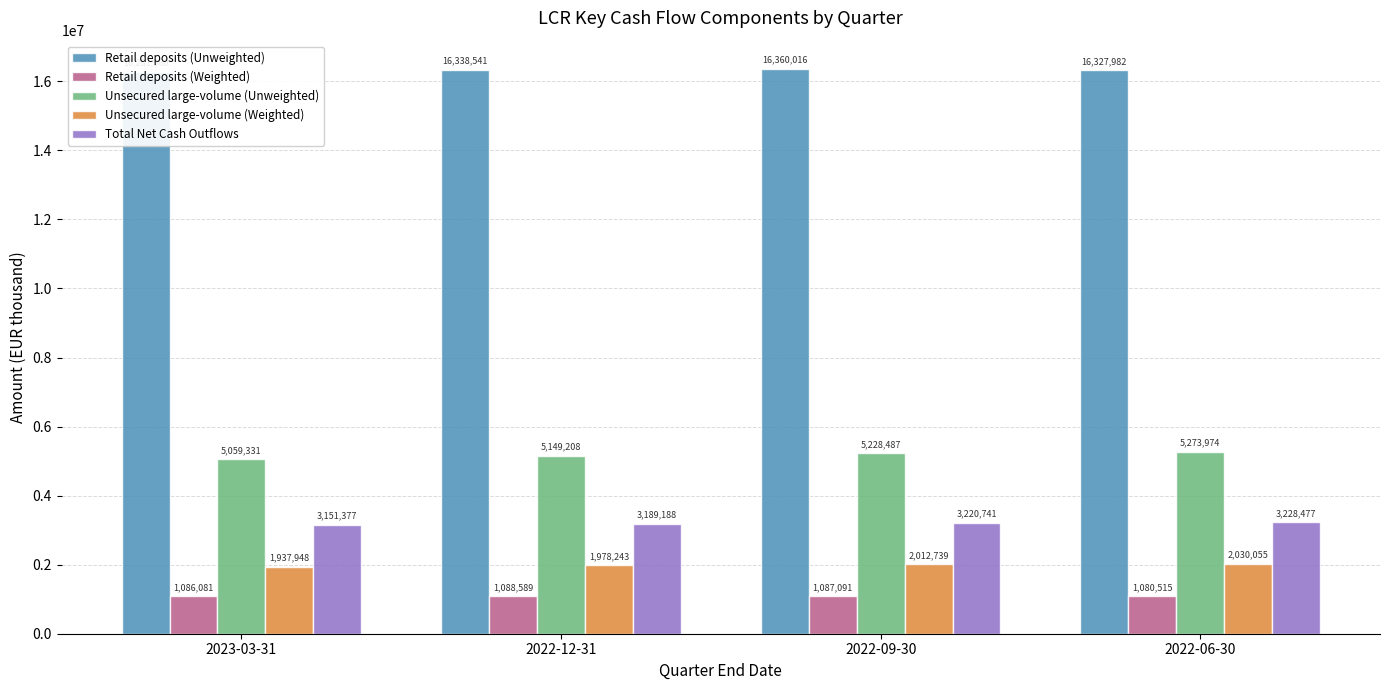

What is the total value across all series at 2022-06-30?

27941003